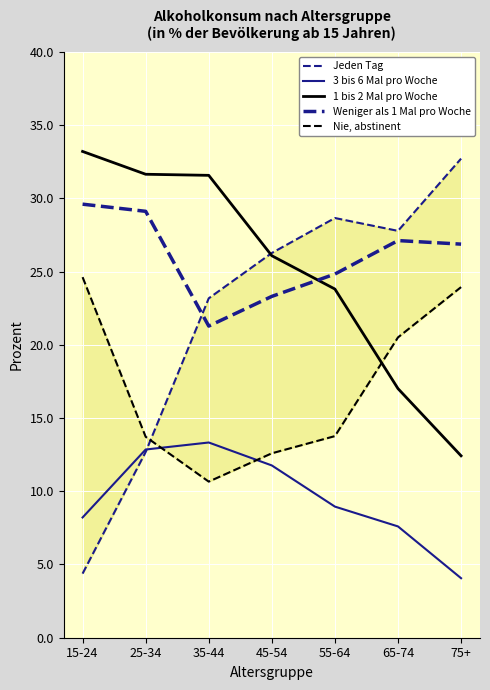

Is the value of Nie, abstinent at 15-24 greater than the value of Jeden Tag at 45-54?

No